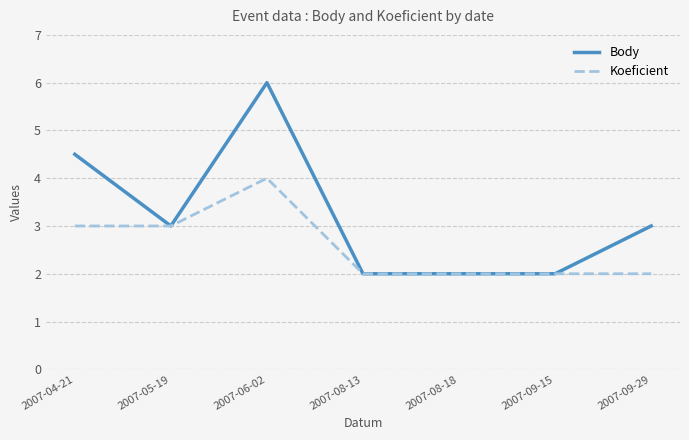

Rank the series by their maximum value, from lowest to highest.

Koeficient, Body